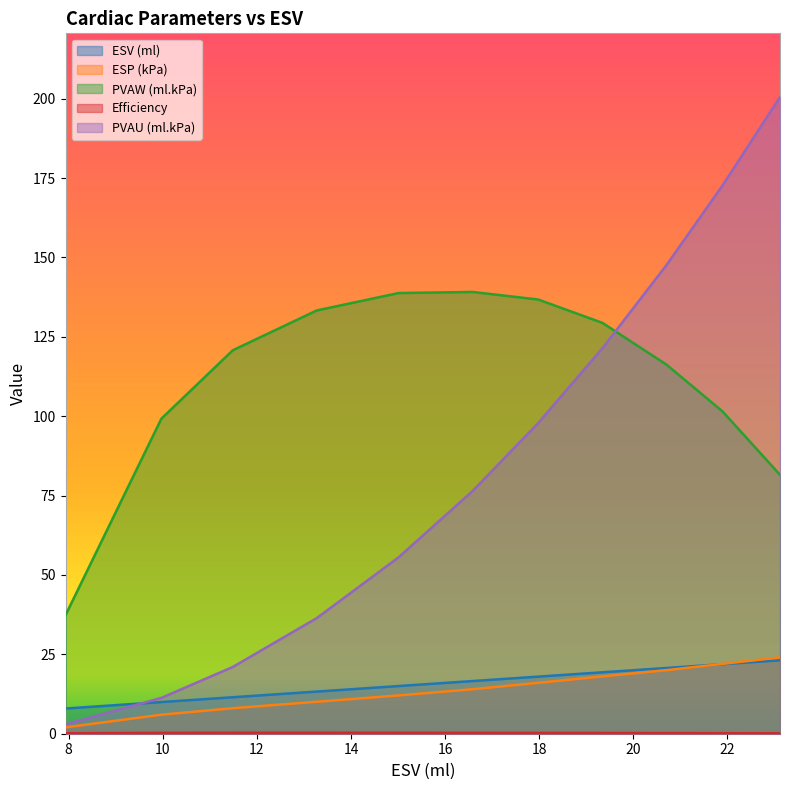

The value of PVAU (ml.kPa) at 26.511 is 26.9. True or false?

False